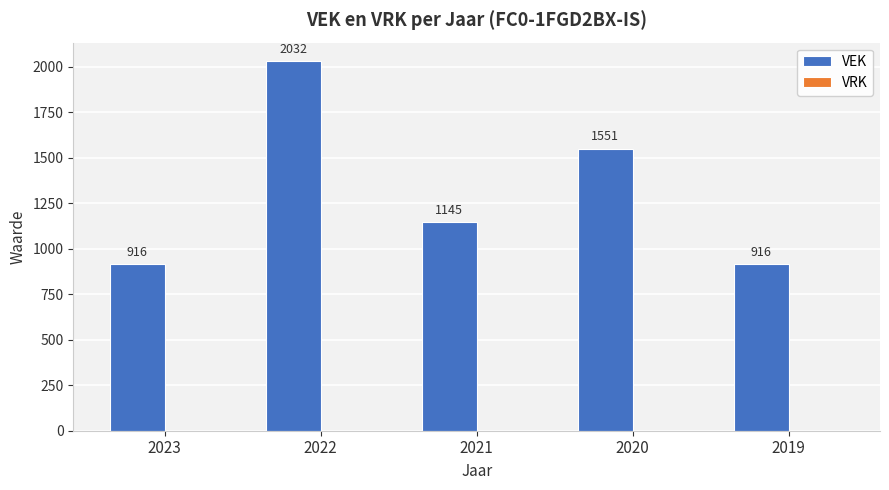

What is the difference between the second highest and second lowest values?

635